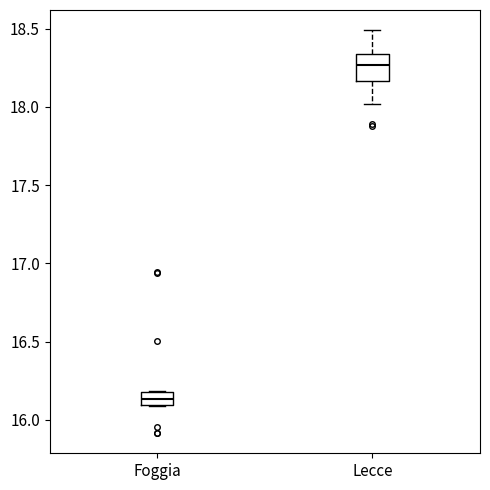

Reading left to right, read every box against the y-axis: the position of its median line, the range the box covers, and the ends of its whiskers. The values are not printed on the chart, so give them approximately, as read against the axis.

Foggia: median 16.15, box 16.10 to 16.20, whiskers 16.10 to 16.20
Lecce: median 18.25, box 18.15 to 18.35, whiskers 18.00 to 18.50